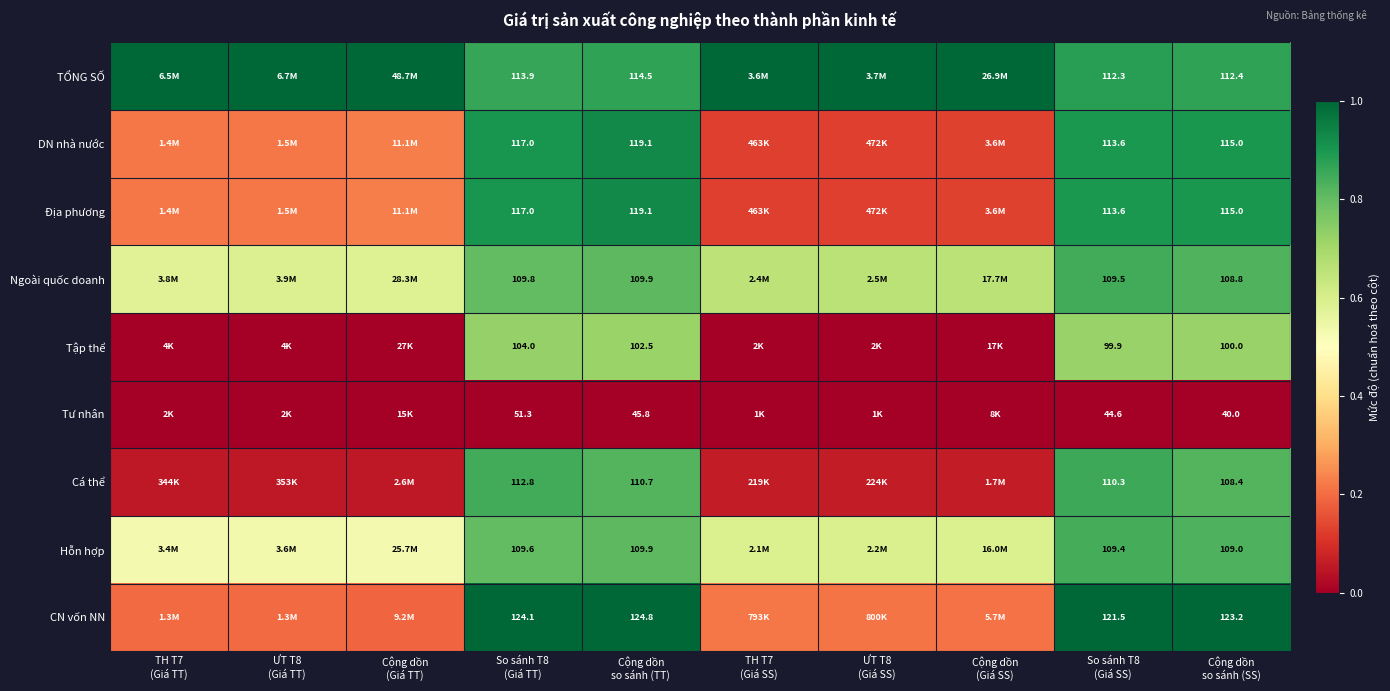

Which series has the largest total across all categories?

TỔNG SỐ